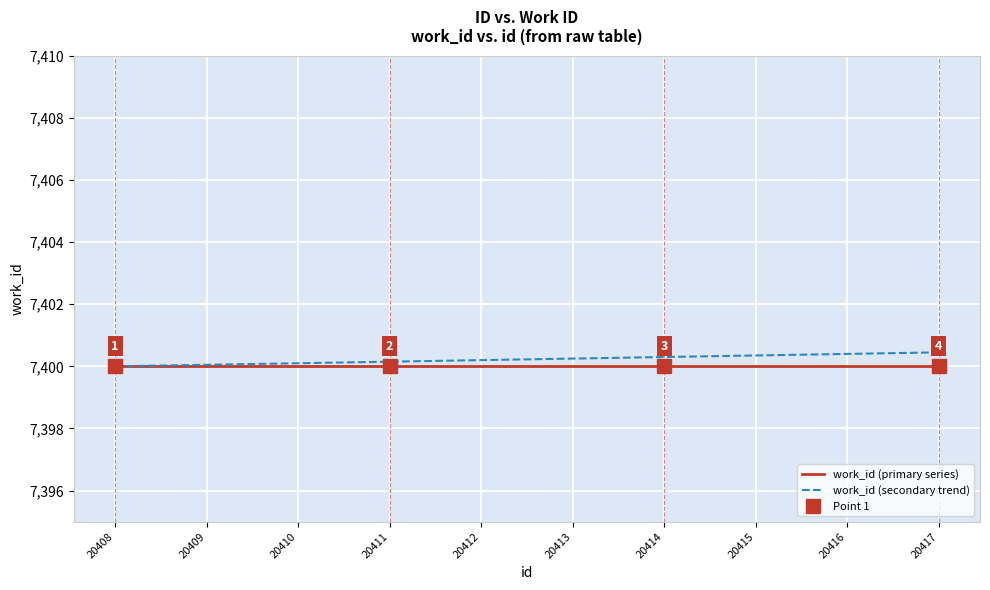

Is this an area chart (filled region under the line)?

No